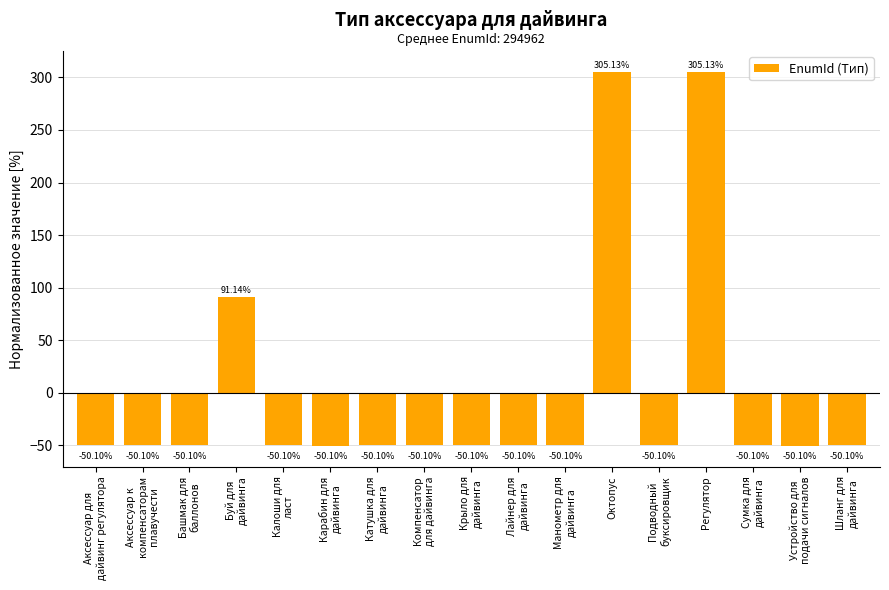

What is the label of the 14th bar from the left?

Регулятор